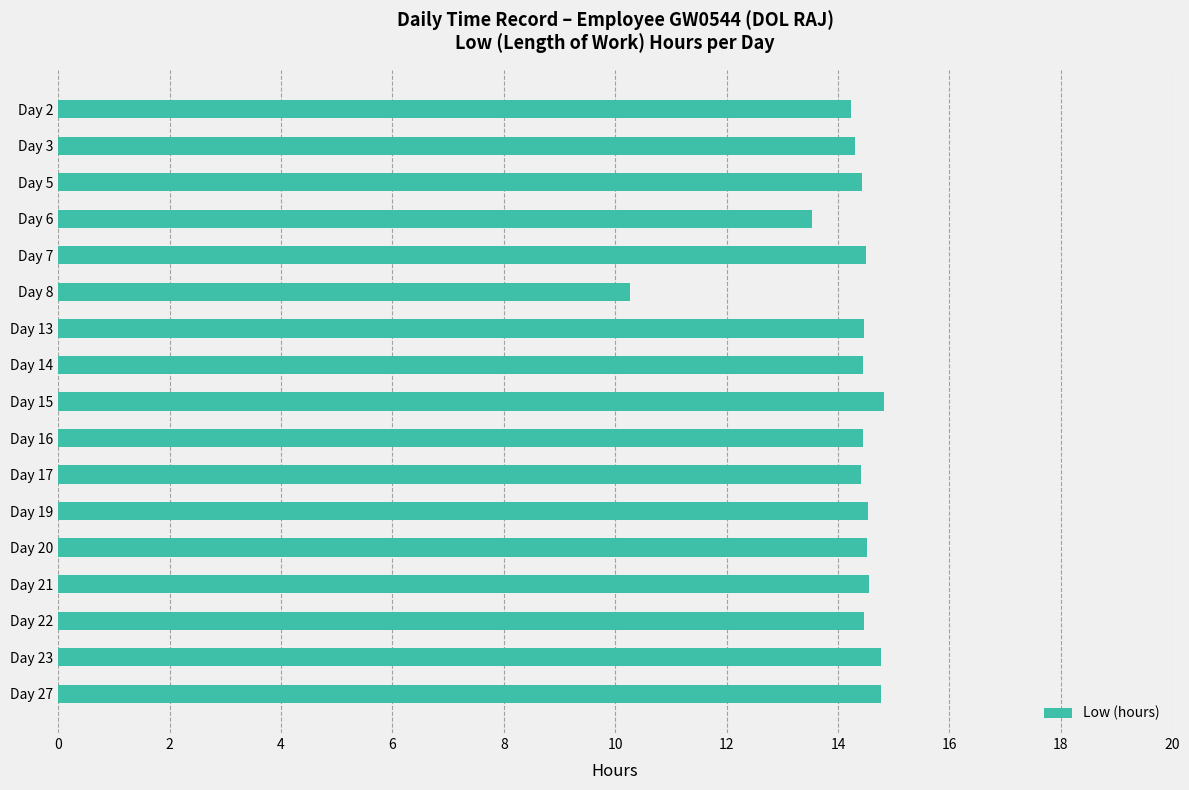

What is the difference between the second highest and minimum values?

4.5